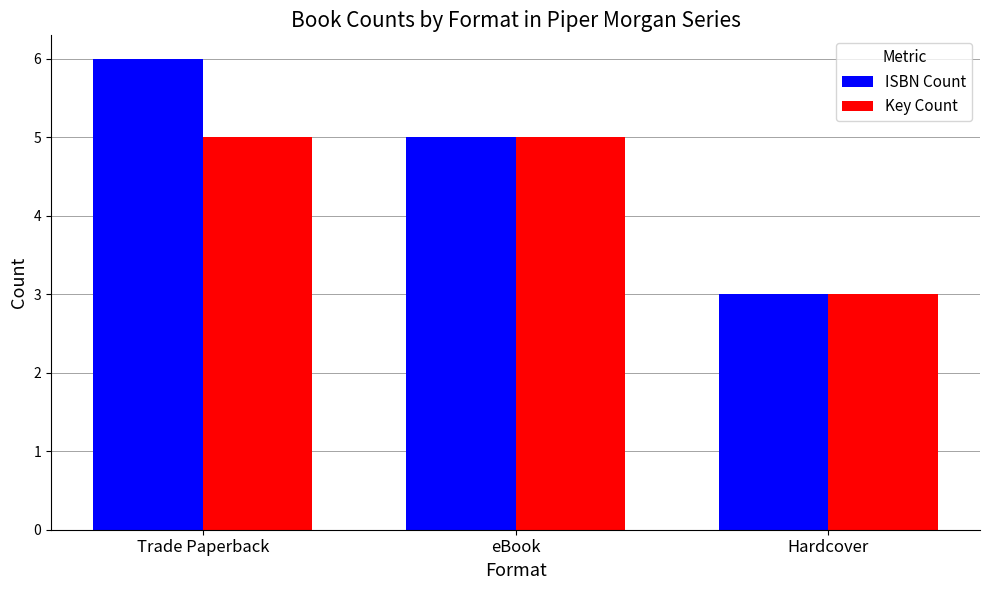

What is the label of the 2nd bar from the right?

eBook